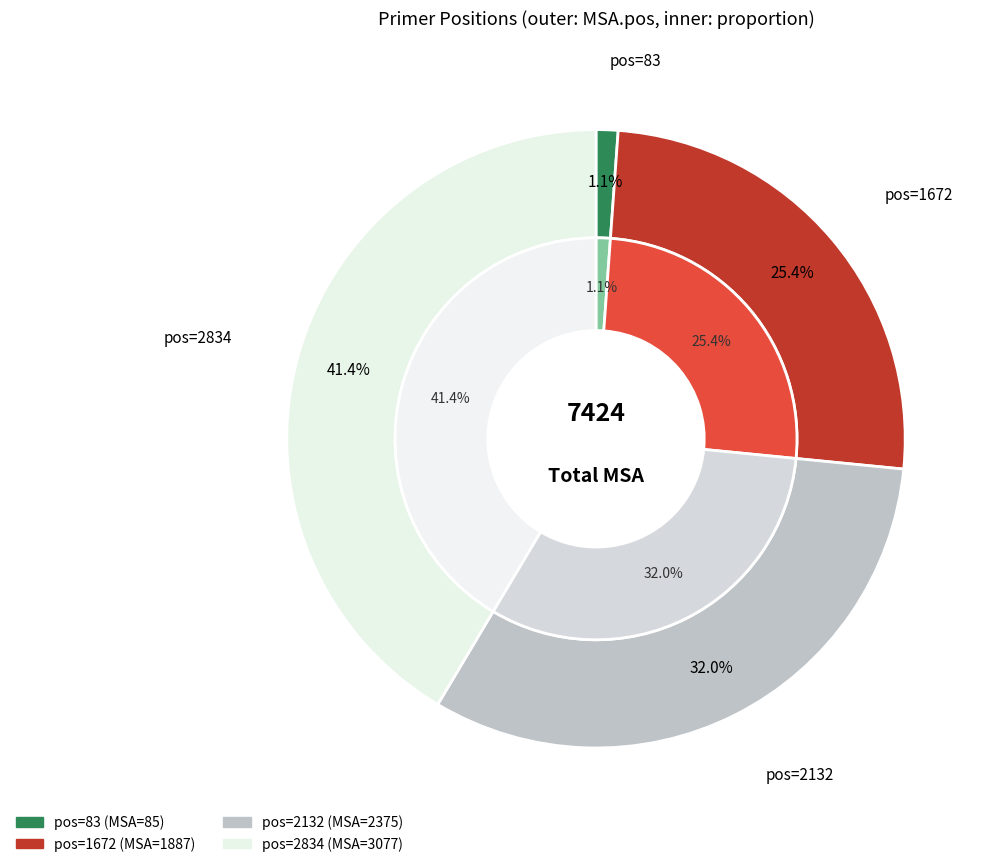

True or false: 83 accounts for 1% of the total.

True